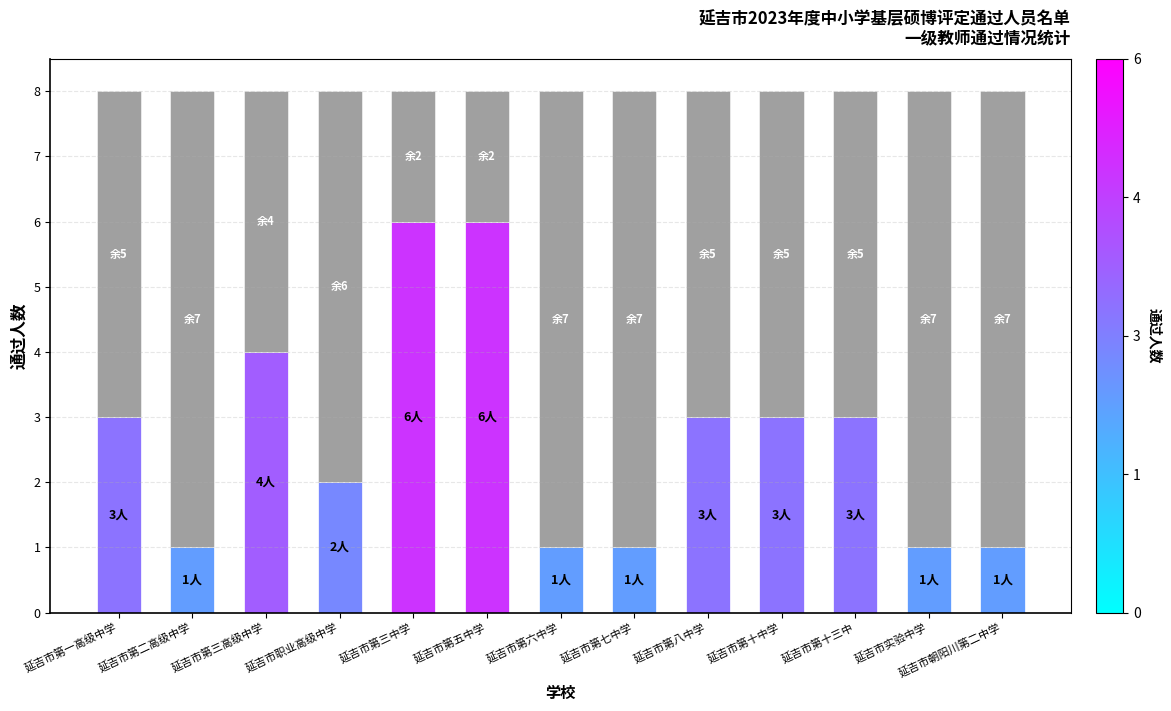

True or false: the data shows 6 at 延吉市第五中学.

True